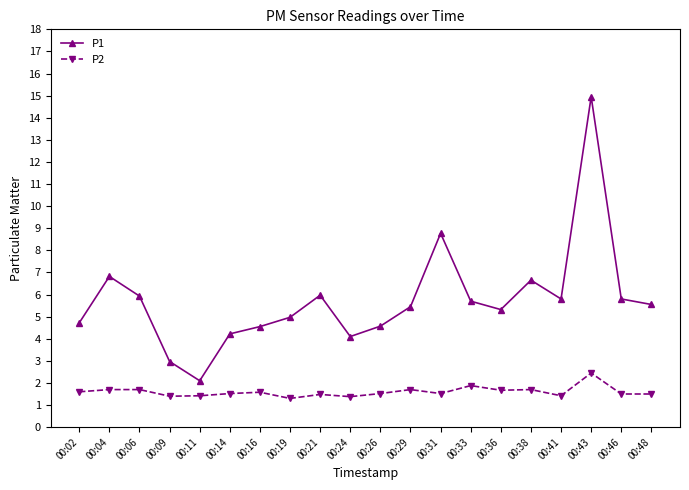

At which category is the sum across all series the highest?

00:43